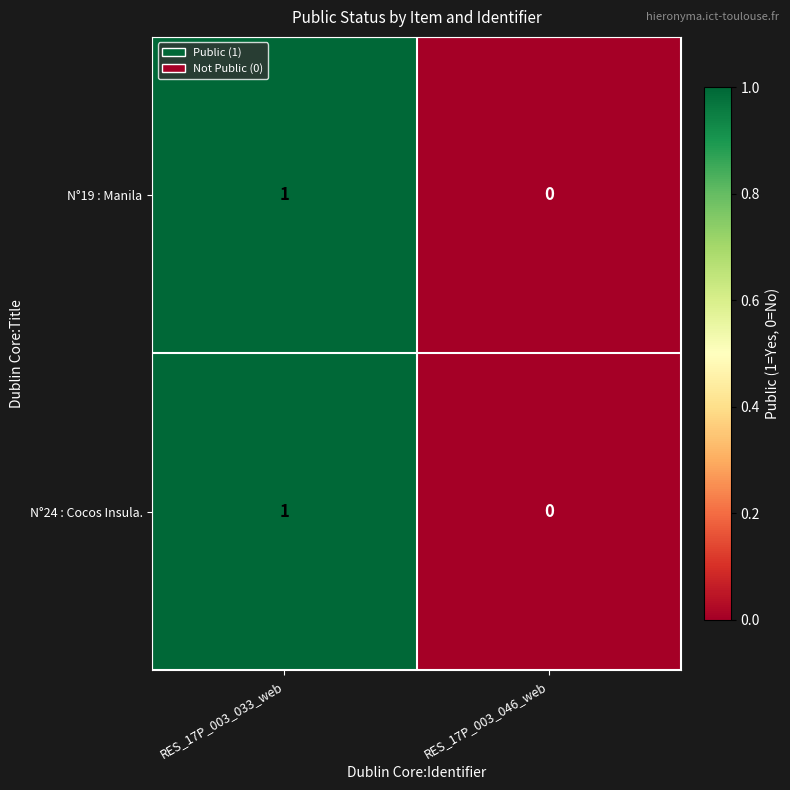

True or false: N°19 : Manila has a value of 1 at RES_17P_003_033_web.

True